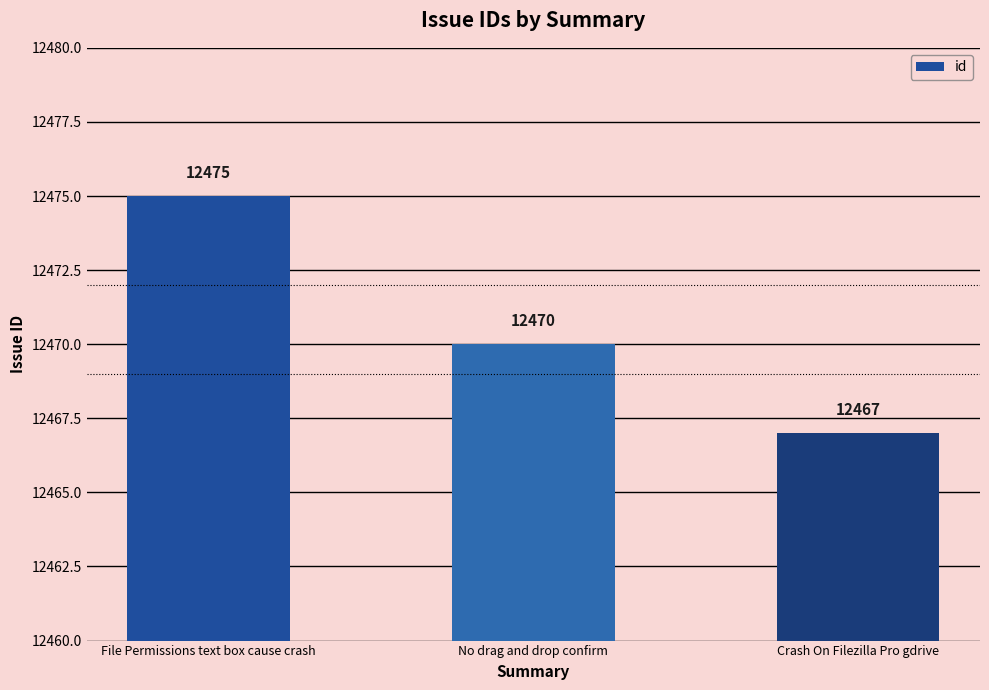

What is the average value?

12471